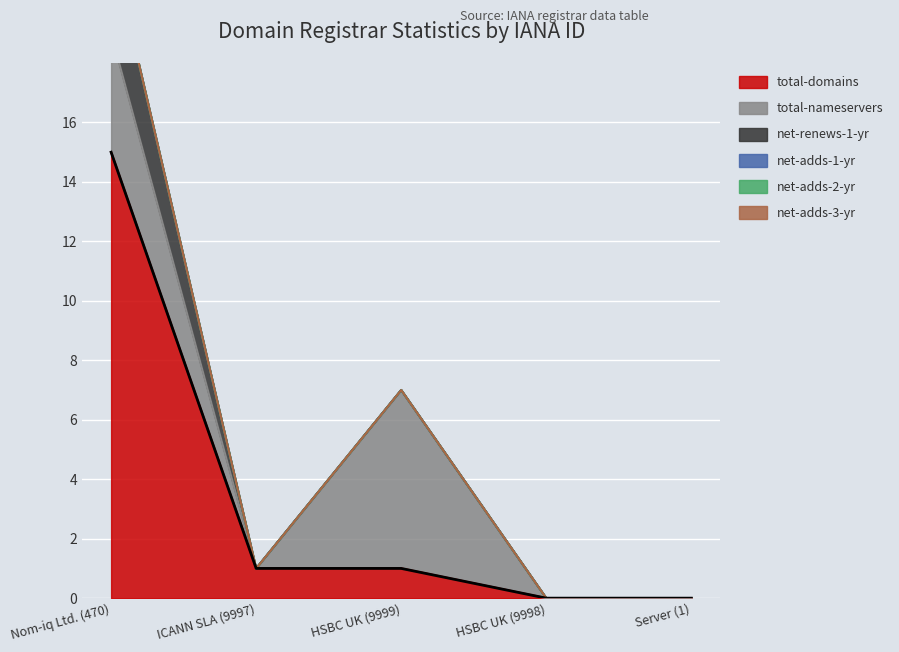

The total-domains series shows 1 at ICANN SLA (9997). True or false?

True